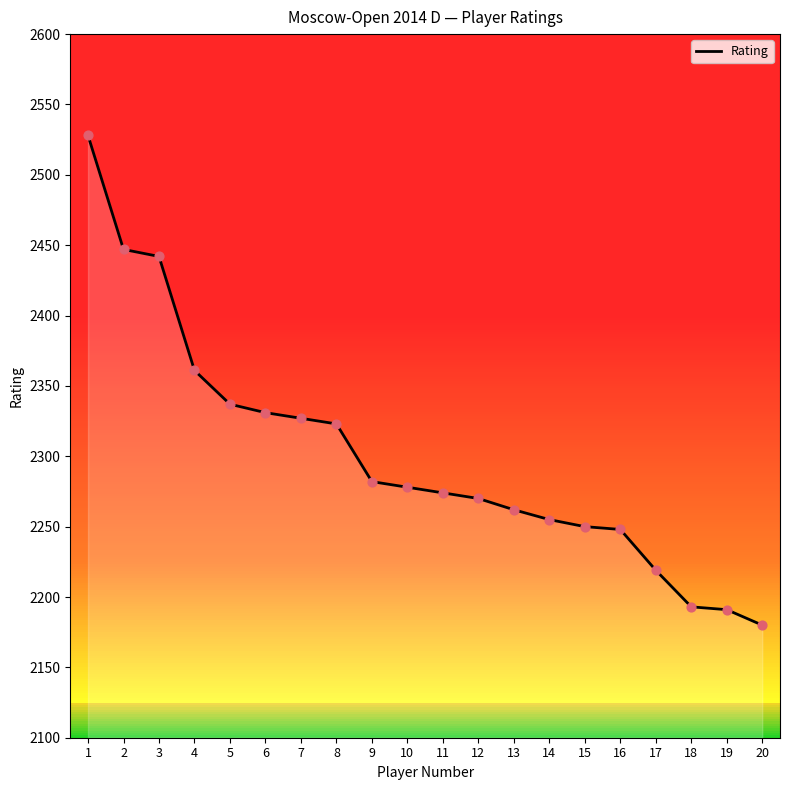

What is the change in value from 5 to 15?

-87